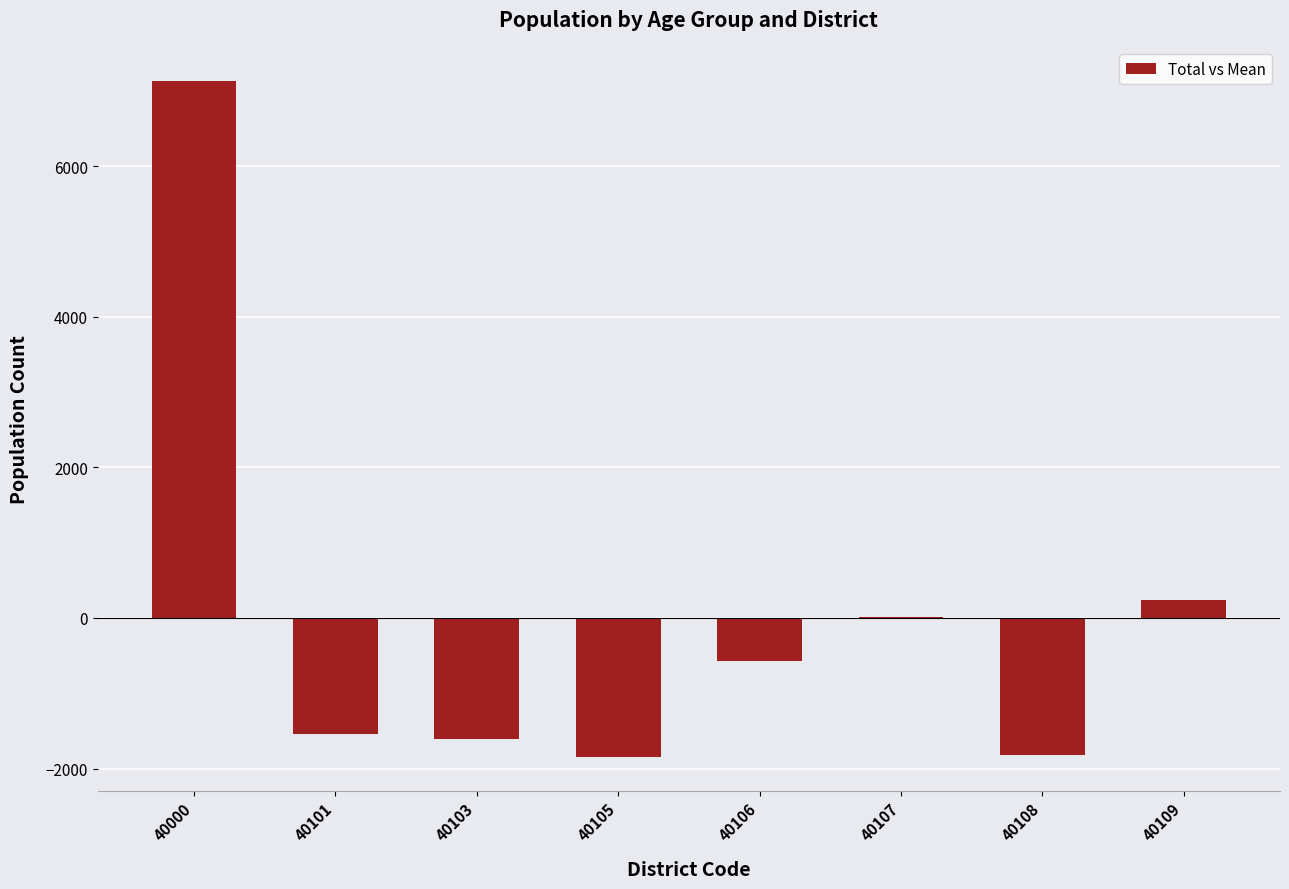

True or false: the data shows 7134 at 40000.

True